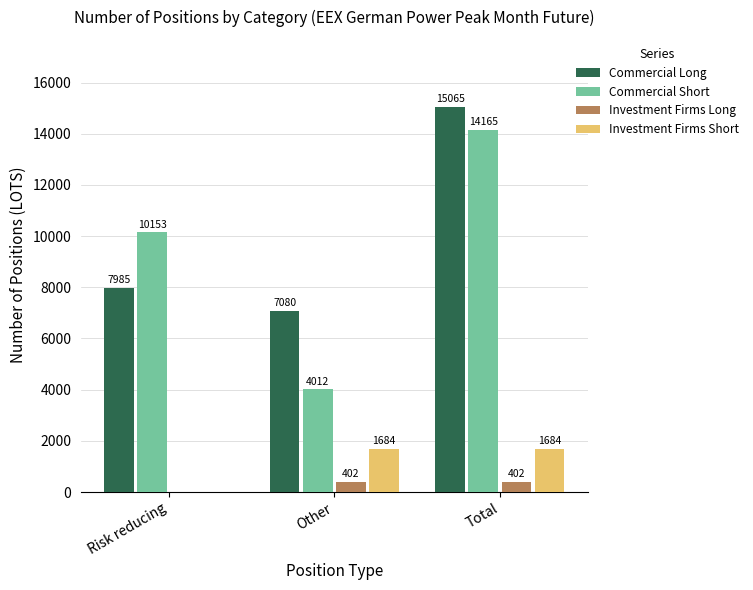

What is the sum of all Investment Firms Short values?

3368